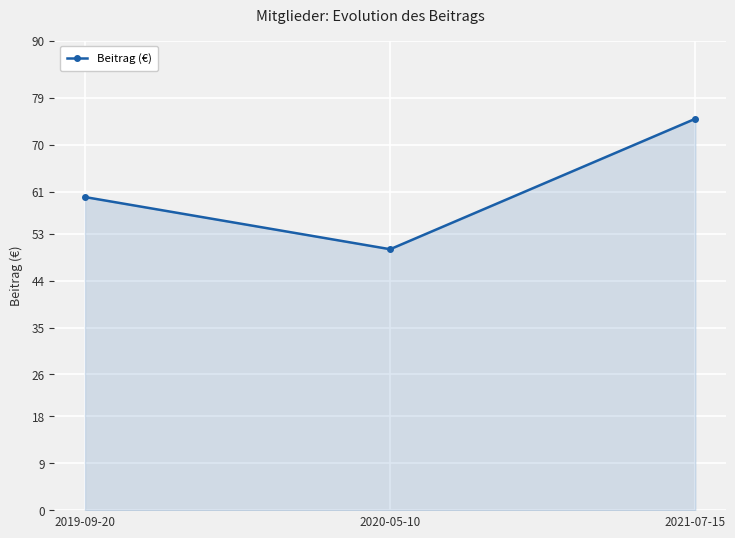

What is the difference between the values at 2019-09-20 and 2021-07-15?

15